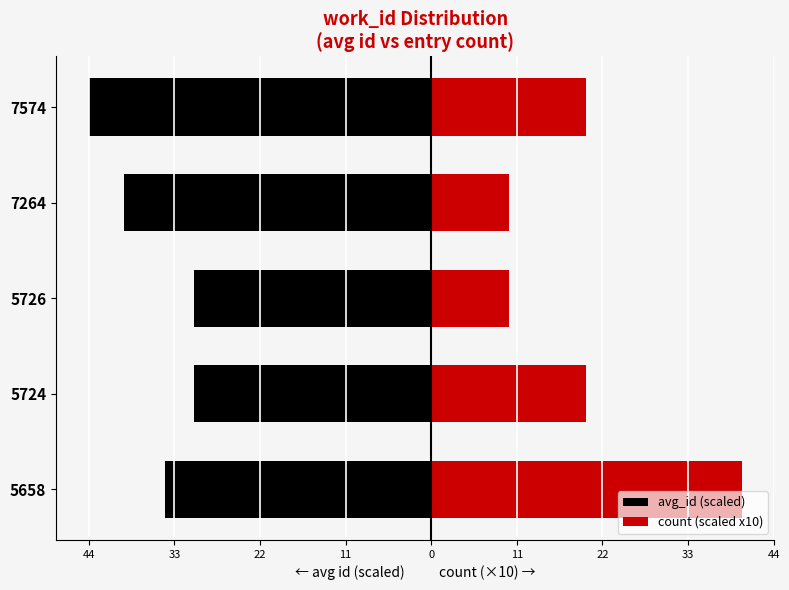

Between 5724 and 5726, which is larger?

5724